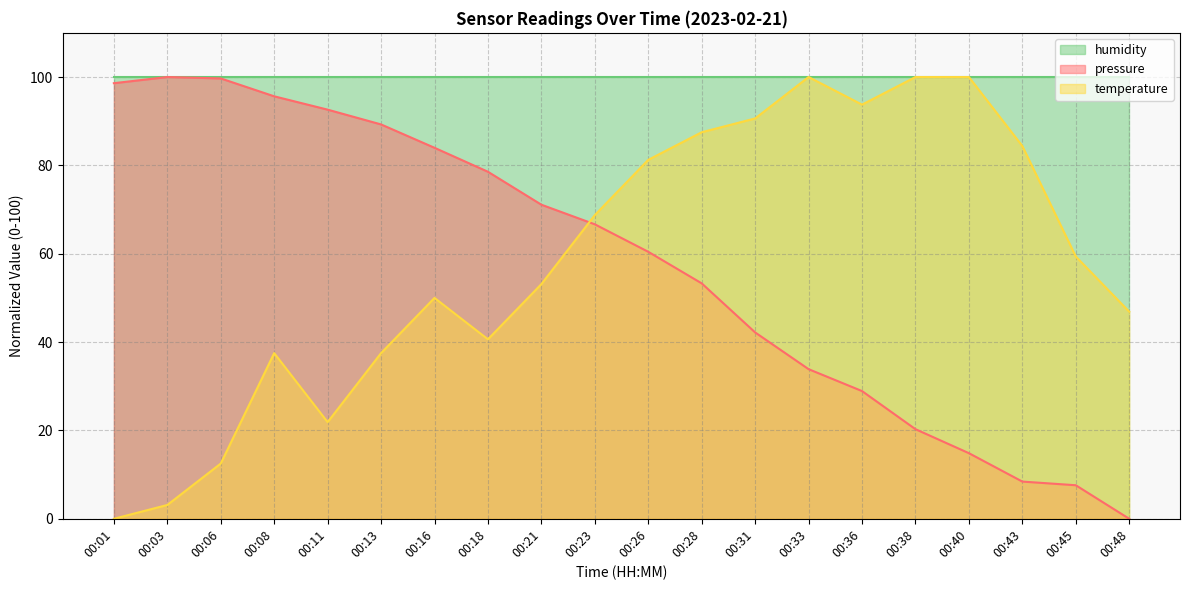

What is the approximate value of pressure at 00:28?

53.3